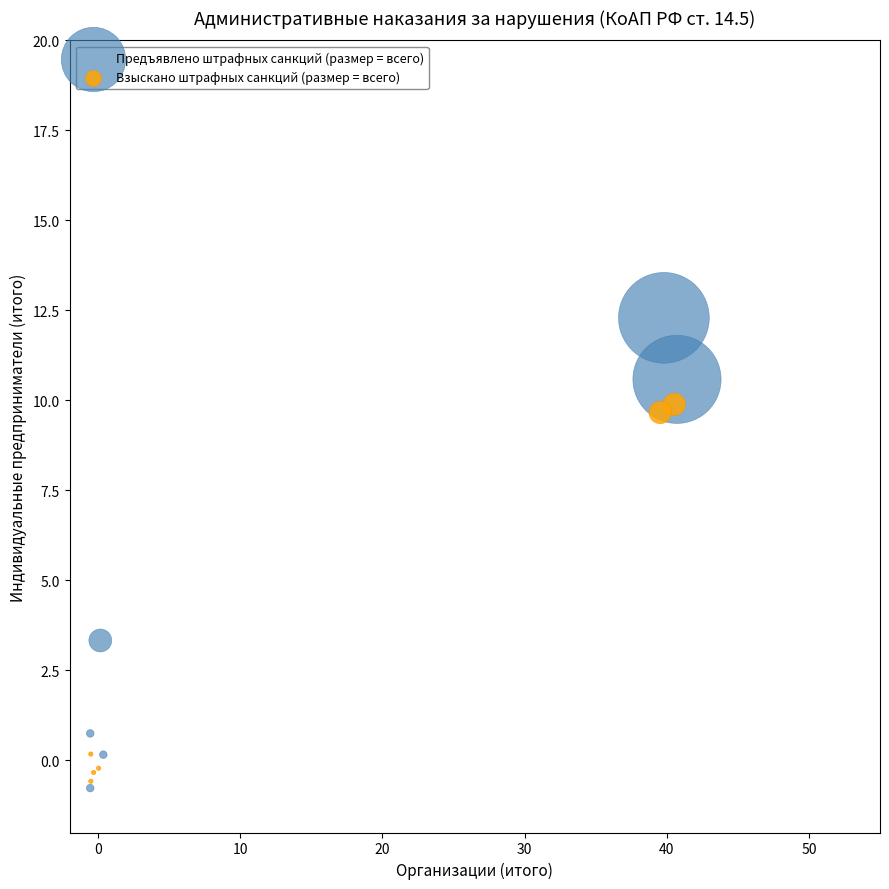

What are all the series names shown in the legend?

Предъявлено штрафных санкций (размер = всего), Взыскано штрафных санкций (размер = всего)